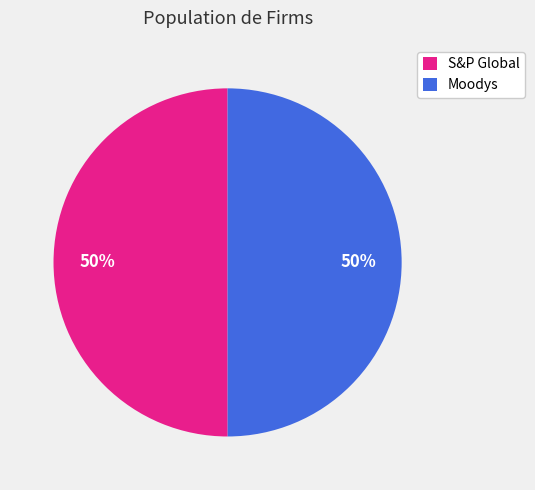

Do Moodys and S&P Global together represent more than half of the pie?

Yes